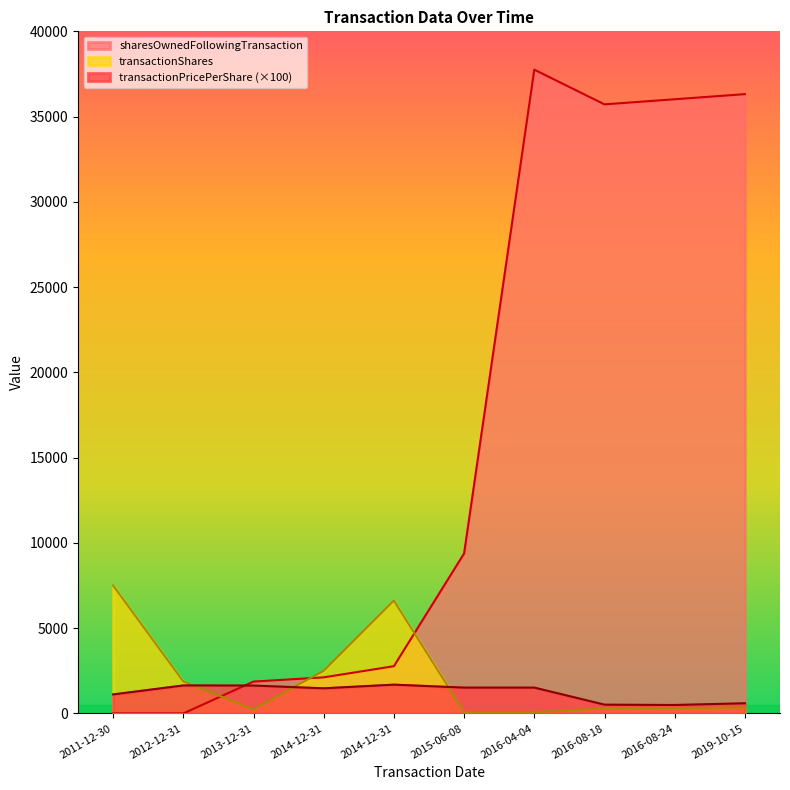

The sharesOwnedFollowingTransaction series shows -12323.4 at 2012-12-31. True or false?

False